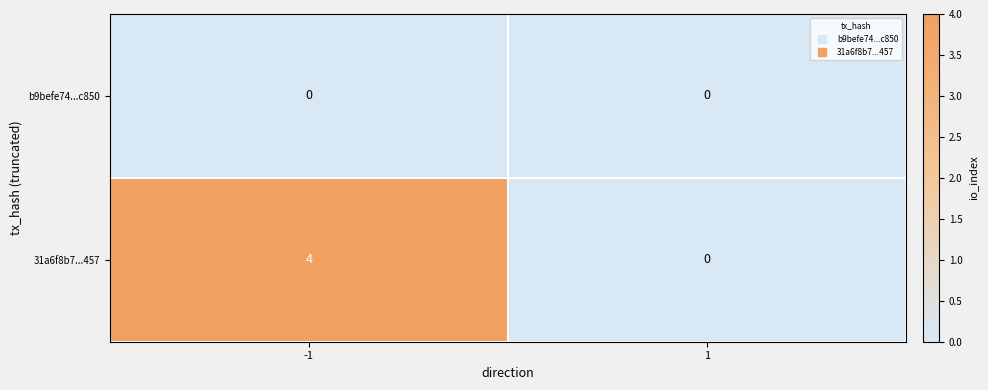

What is the maximum value shown in the chart?

4